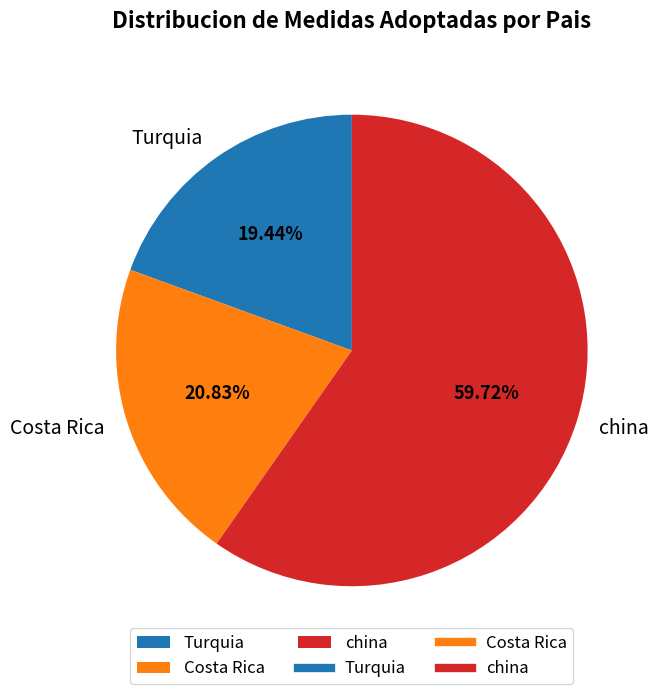

Which category accounts for the majority?

china